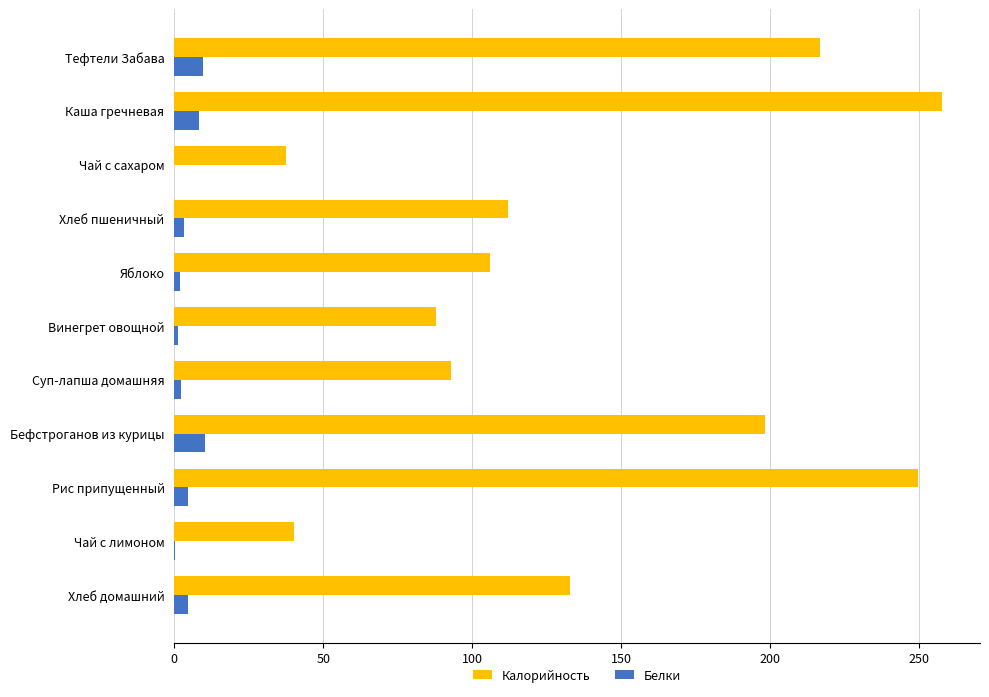

Which series has the widest spread of values?

Калорийность